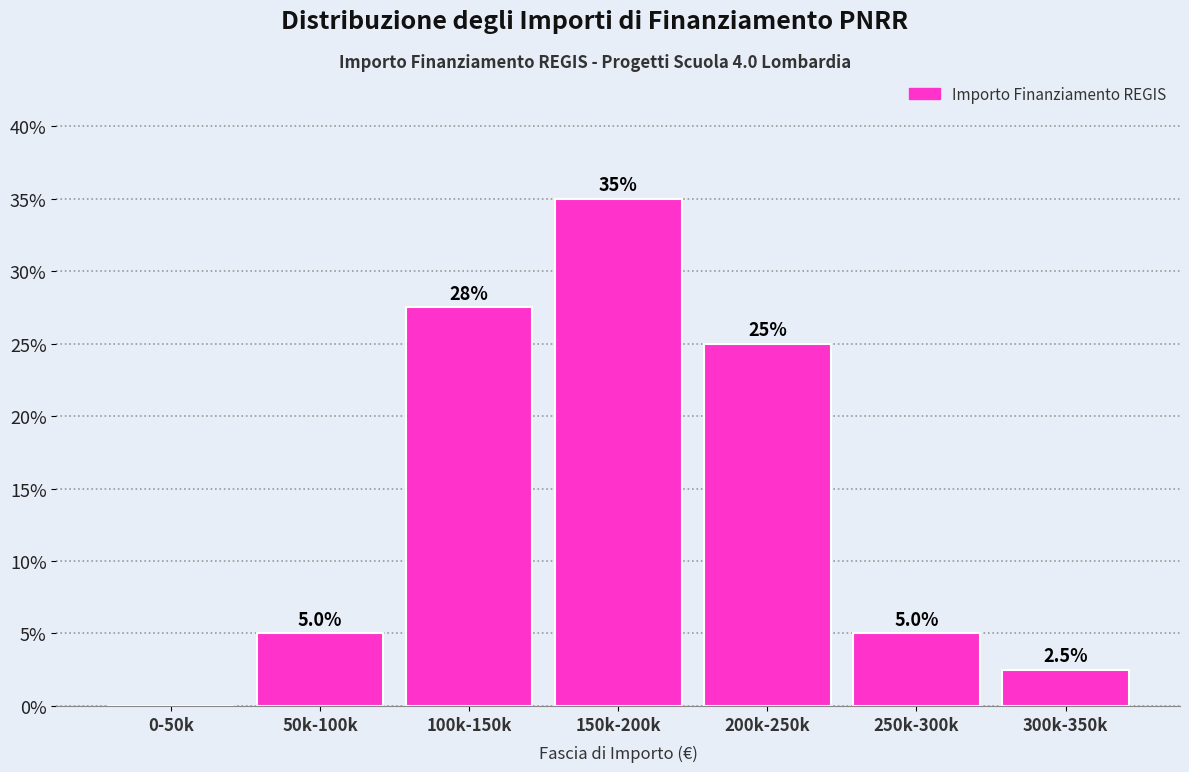

Reading right to left, extract all data points from this chart.

300k-350k=2.5	250k-300k=5.0	200k-250k=25.0	150k-200k=35.0	100k-150k=27.5	50k-100k=5.0	0-50k=0.0